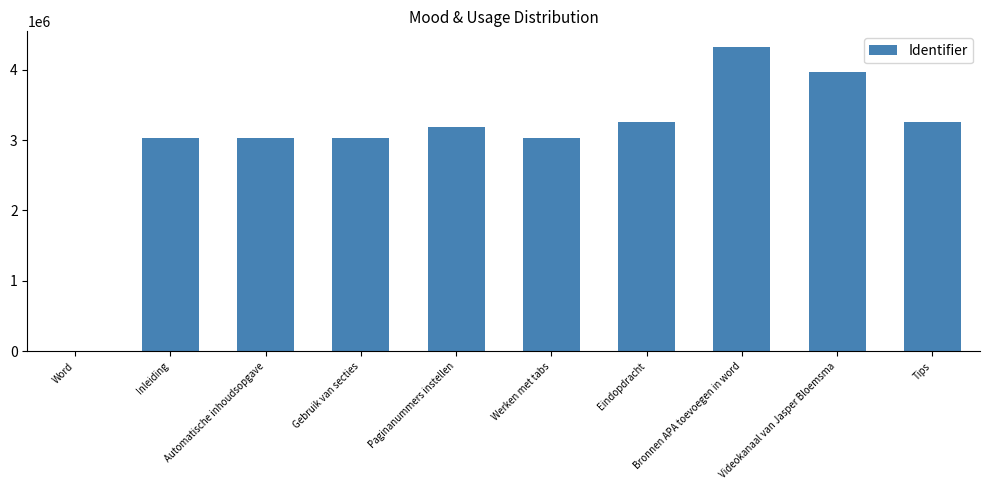

What is the greatest value displayed?

4327375